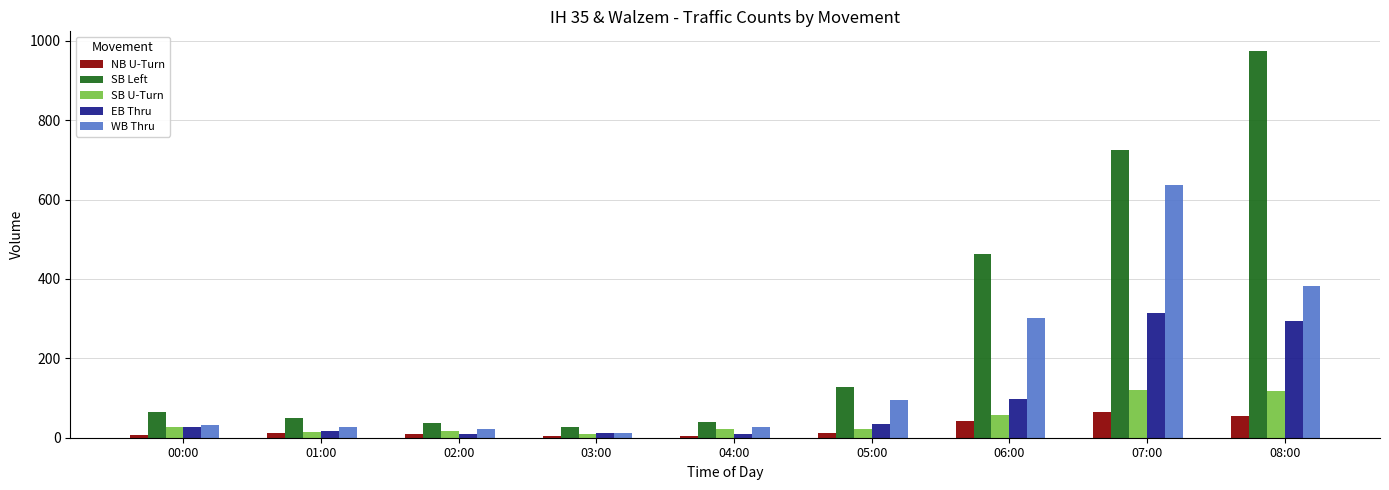

Is it true that SB U-Turn equals 22 at 04:00?

True